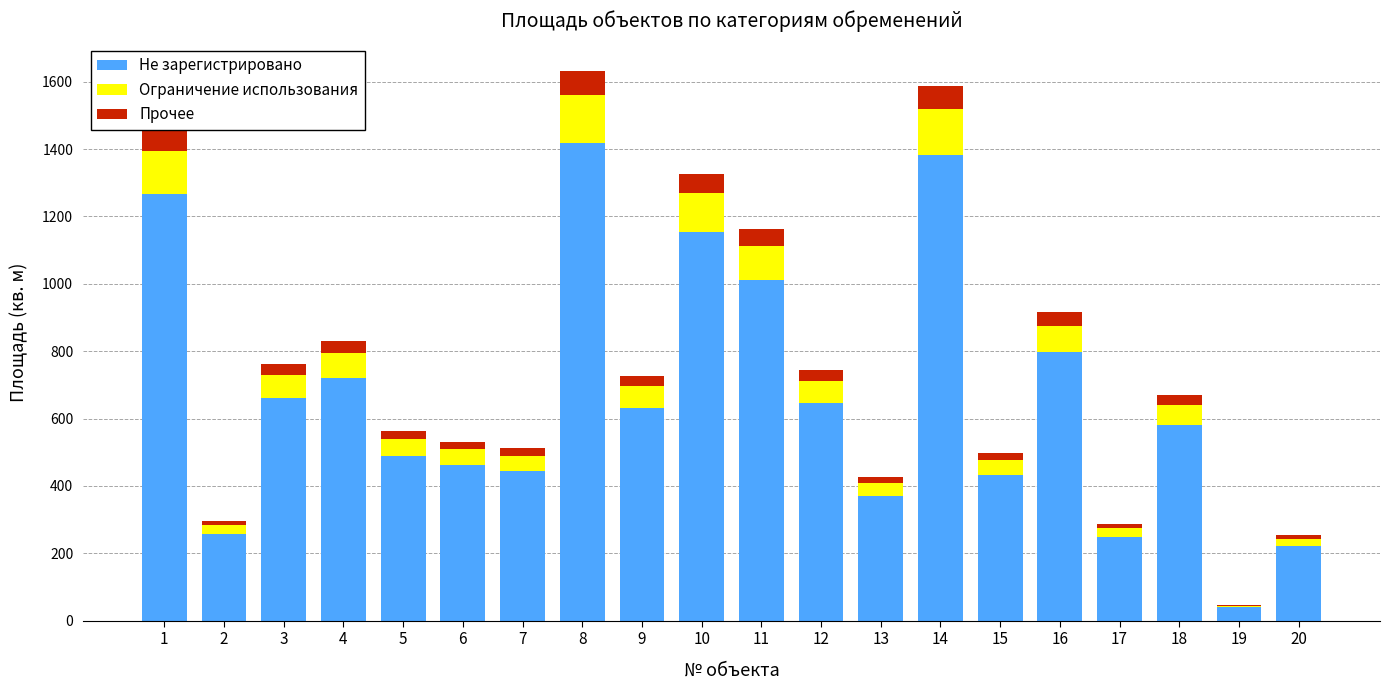

The value of Не зарегистрировано at 16 is 1055.1. True or false?

False